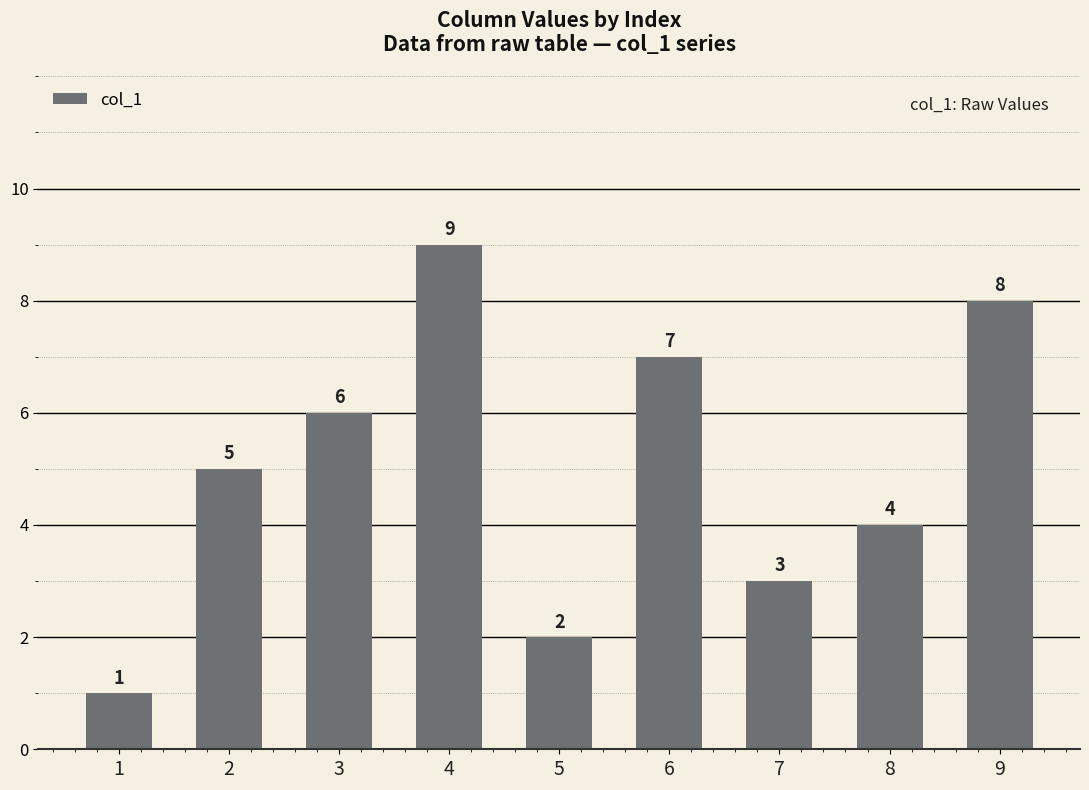

Reading left to right, extract all data points from this chart.

1	5	6	9	2	7	3	4	8